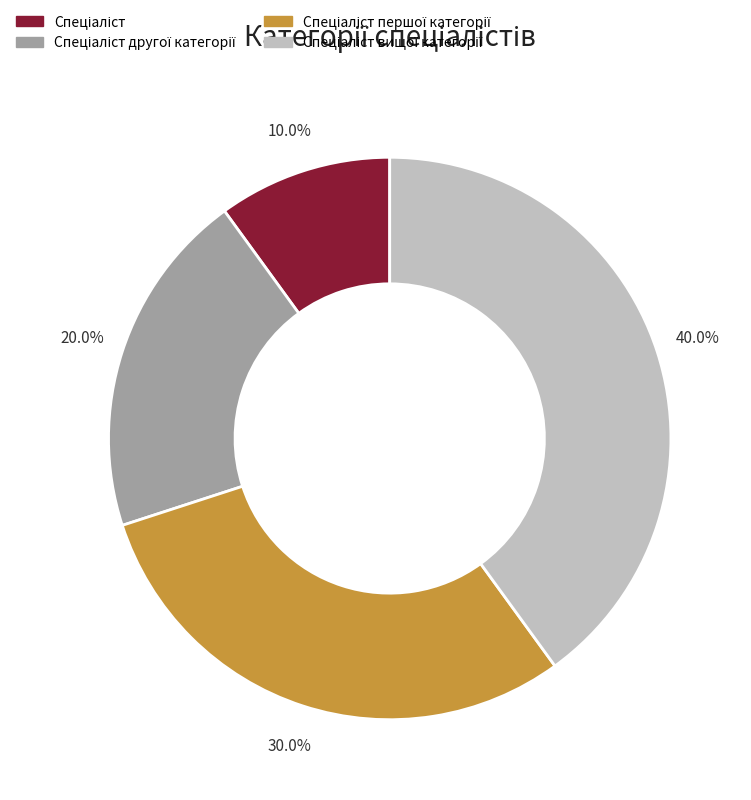

Is there any slice that represents more than half of the pie?

No